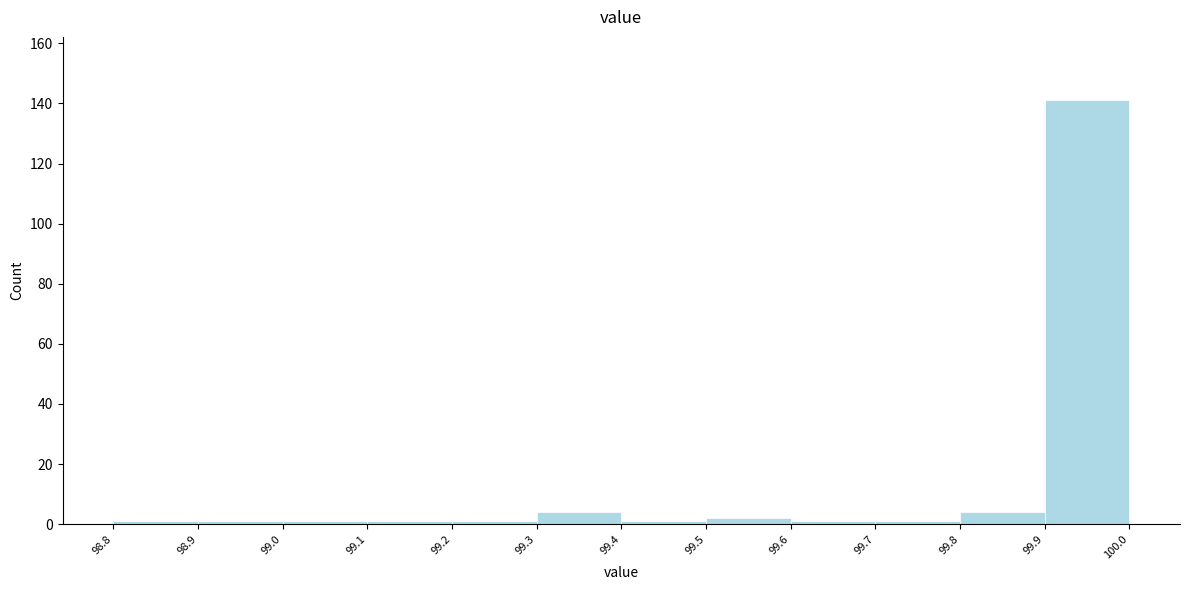

Reading left to right, transcribe this chart: for each bar, give the range it covers on the x-axis and its height. The values are not printed on the chart, so give them approximately, as read against the axis.

98.8 to 98.9: under 2
98.9 to 99.0: under 2
99.0 to 99.1: under 2
99.1 to 99.2: under 2
99.2 to 99.3: under 2
99.3 to 99.4: 4
99.4 to 99.5: under 2
99.5 to 99.6: 2
99.6 to 99.7: under 2
99.7 to 99.8: under 2
99.8 to 99.9: 4
99.9 to 100.0: 142